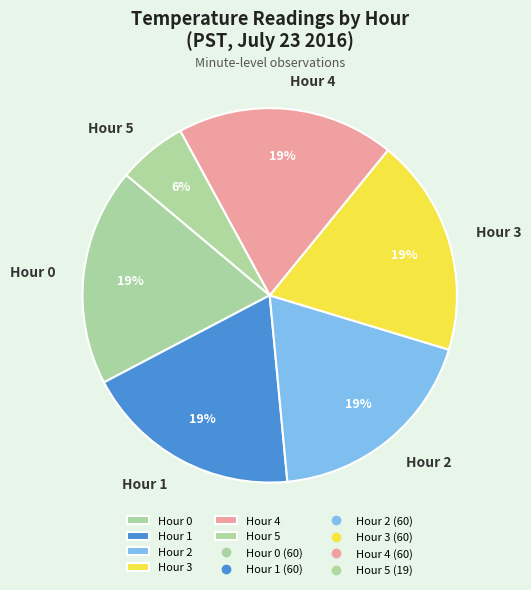

Is it true that Hour 2 is 19% of the pie?

True